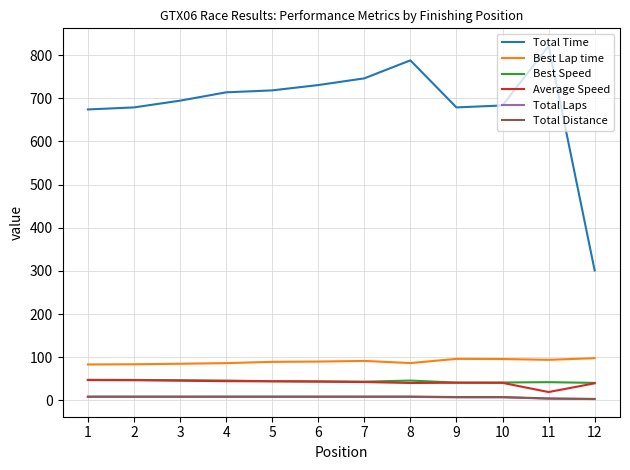

What are all the series names shown in the legend?

Total Time, Best Lap time, Best Speed, Average Speed, Total Laps, Total Distance